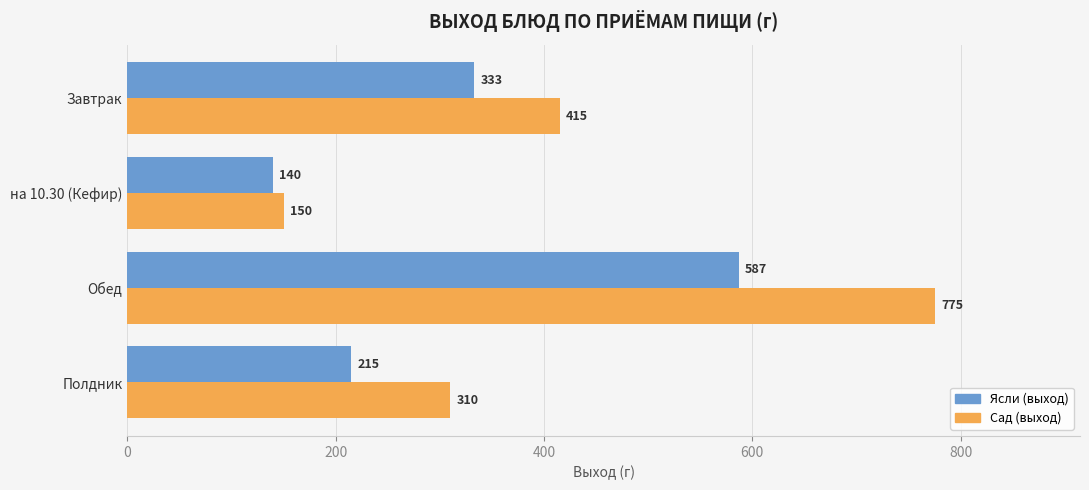

What value does the Сад (выход) series have at на 10.30 (Кефир), to the nearest 50?

150